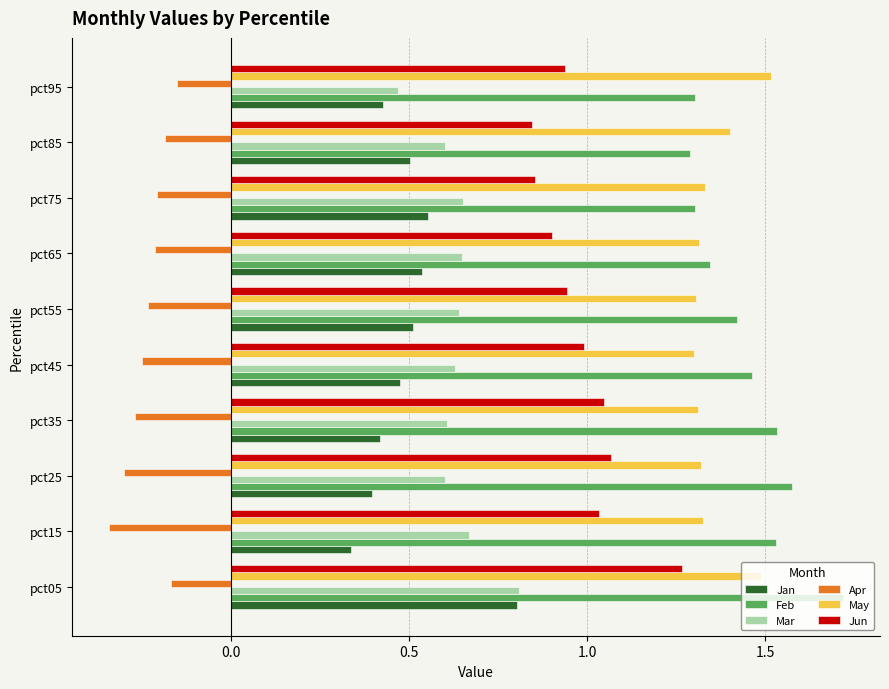

At which category does the chart reach its peak across all series?

pct05